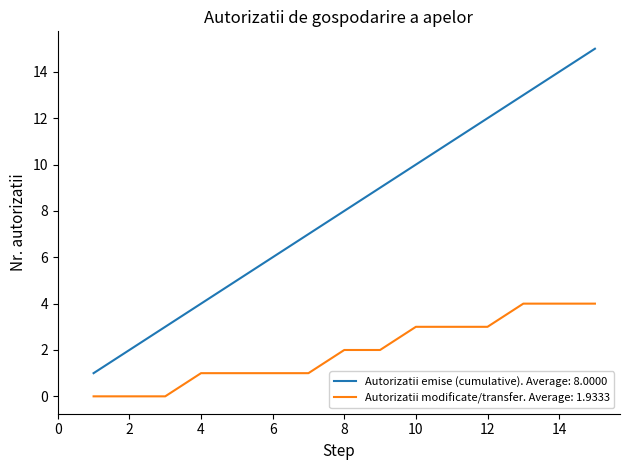

True or false: Autorizatii emise (cumulative). Average: 8.0000 and Autorizatii modificate/transfer. Average: 1.9333 intersect in this chart.

False